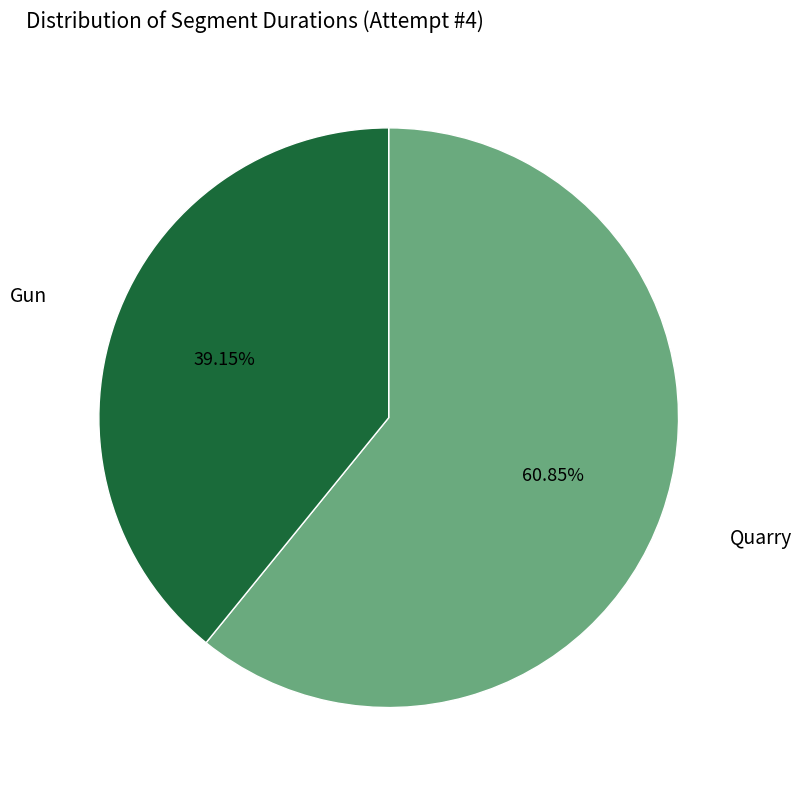

Is there any slice that represents more than half of the pie?

Yes